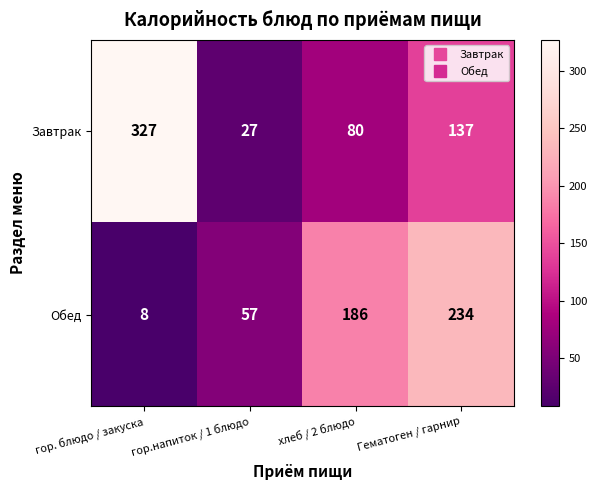

How many Обед values are between 57 and 234?

3